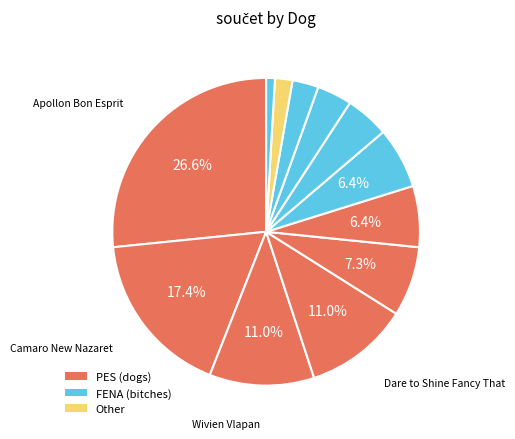

How many segments does this pie chart have?

12